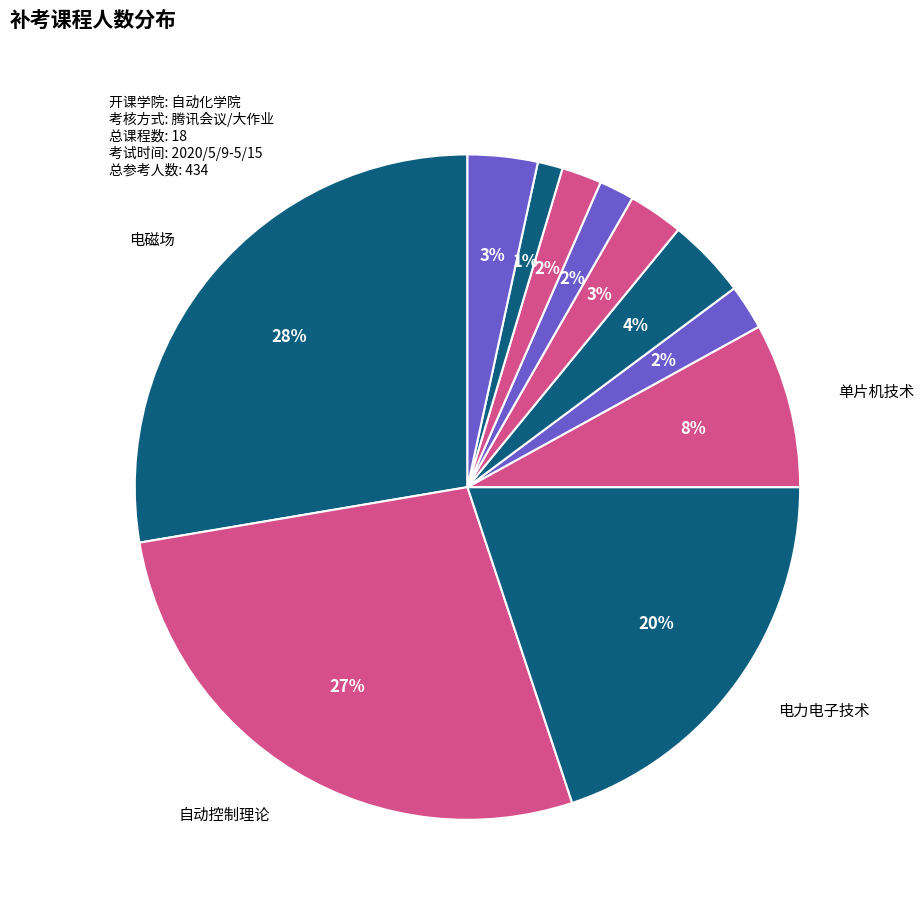

How many slices are in this pie chart?

11